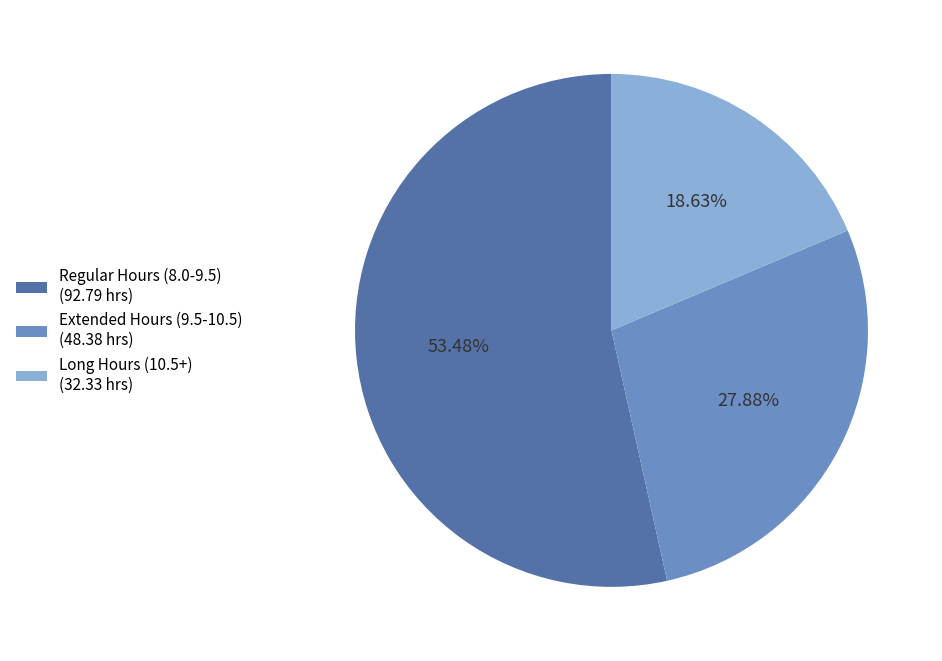

Rank the categories by value from lowest to highest.

Long Hours (10.5+) (32.33 hrs), Extended Hours (9.5-10.5) (48.38 hrs), Regular Hours (8.0-9.5) (92.79 hrs)